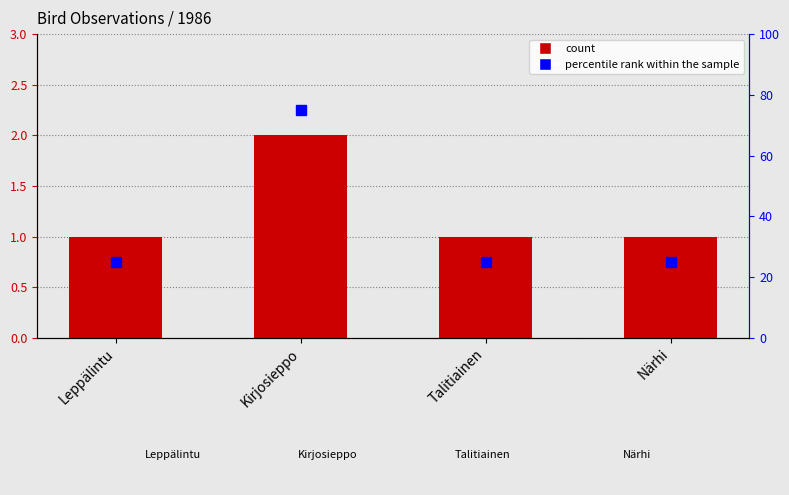

The value at Kirjosieppo is 75. True or false?

True